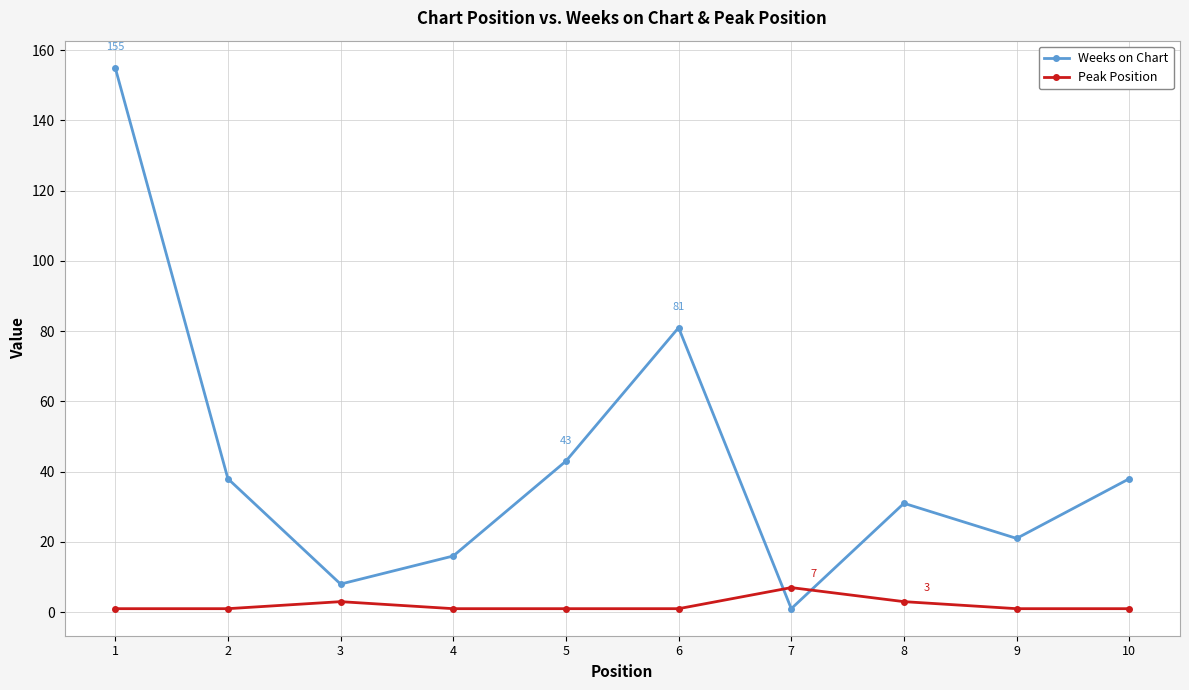

Which series has the largest total across all categories?

Weeks on Chart